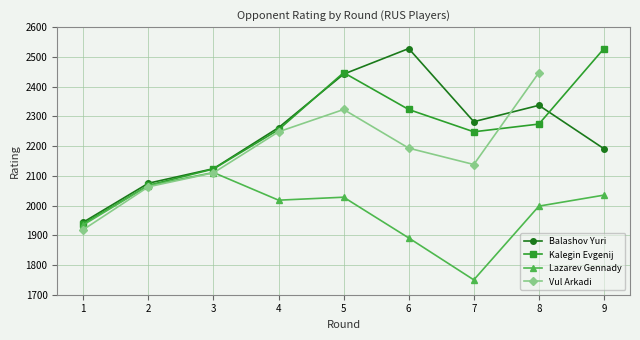

What is the maximum value for Kalegin Evgenij?

2528